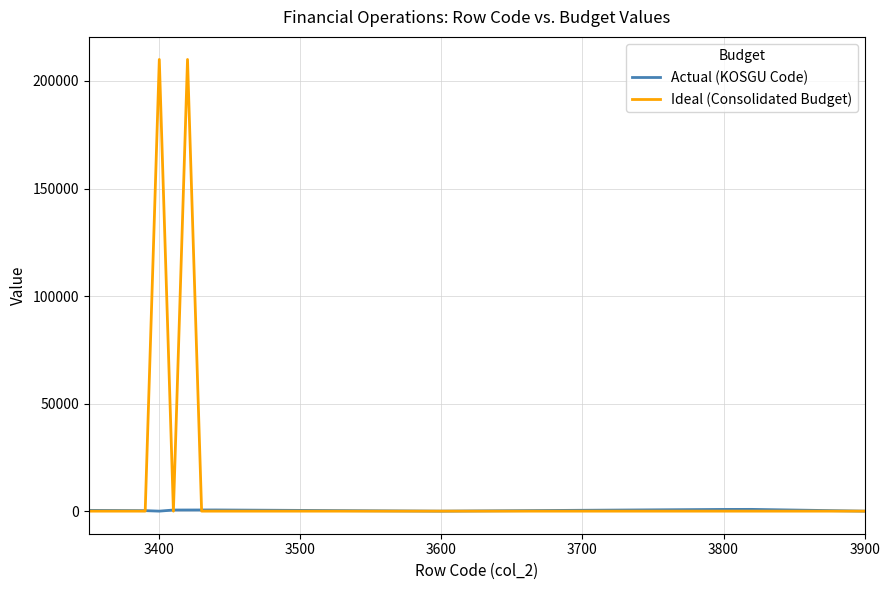

List the series in order of their peak value, lowest first.

Actual (KOSGU Code), Ideal (Consolidated Budget)